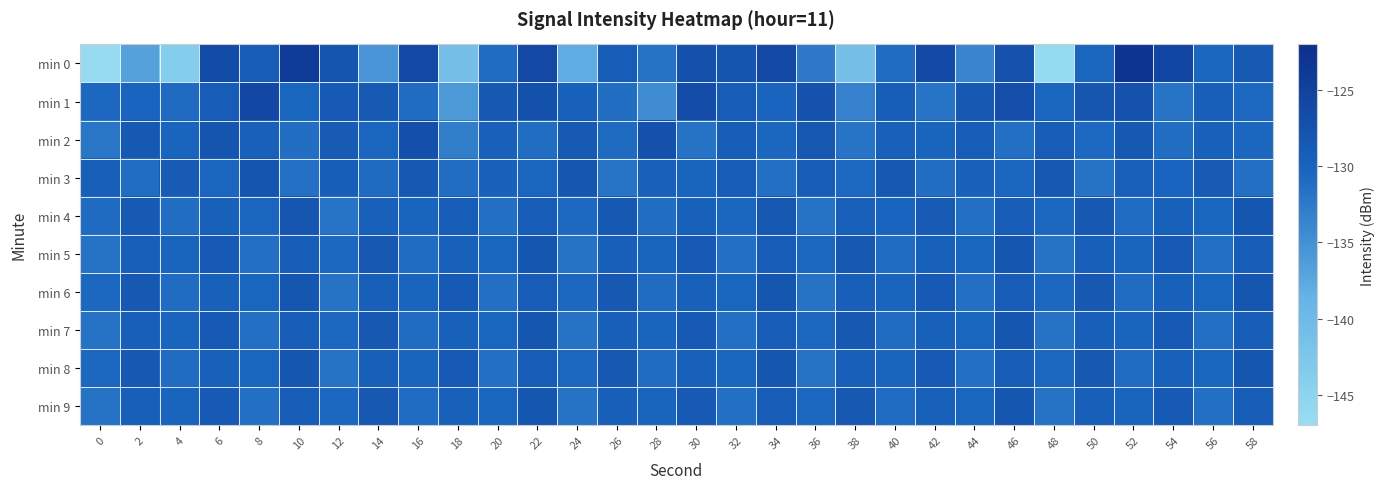

Between 12 and 20, which series saw the biggest shift?

min 0